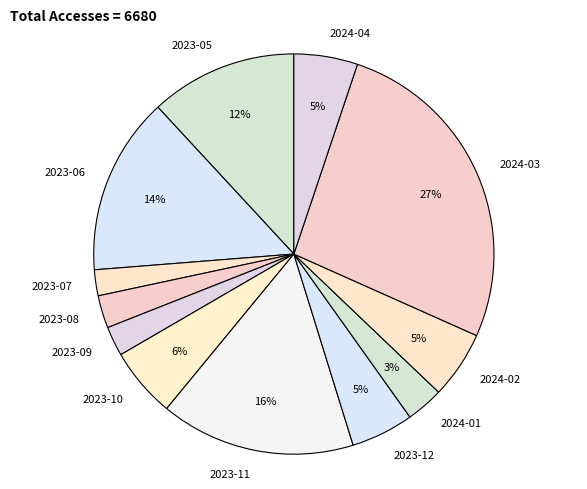

Which category has the biggest portion of the pie?

2024-03